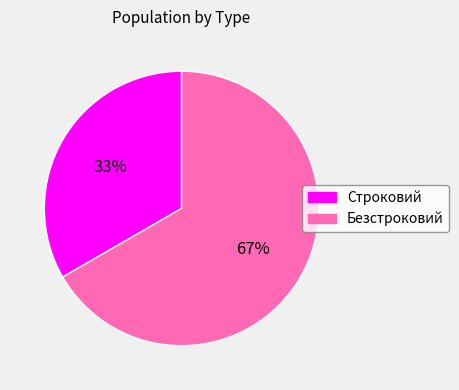

Is it true that Безстроковий is 72% of the pie?

False